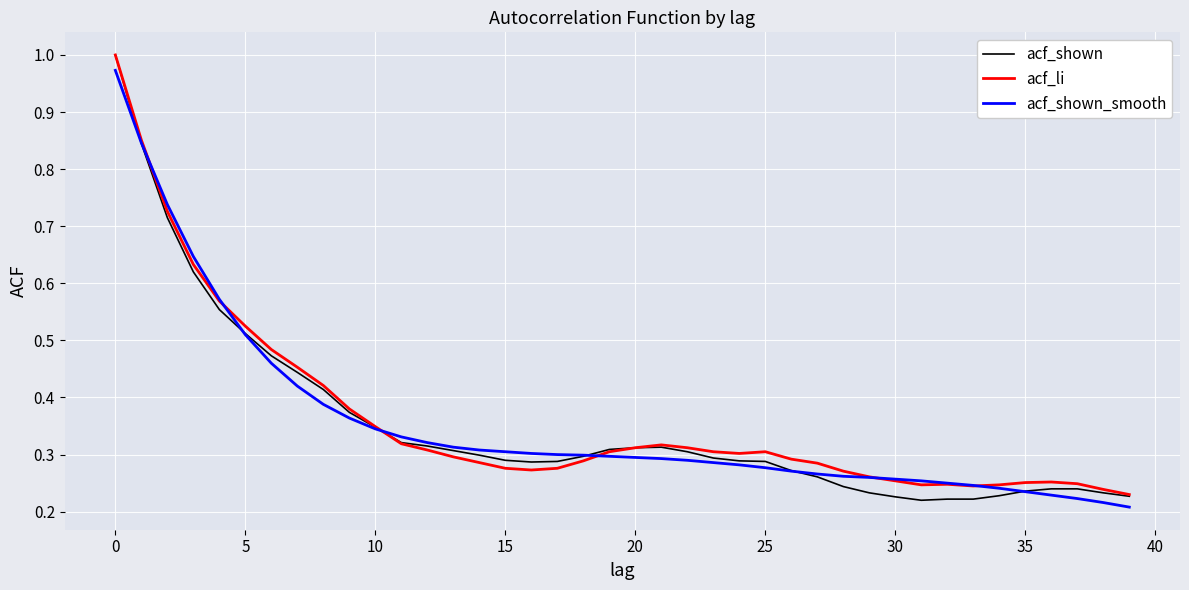

Which series has the largest range (max minus min)?

acf_shown